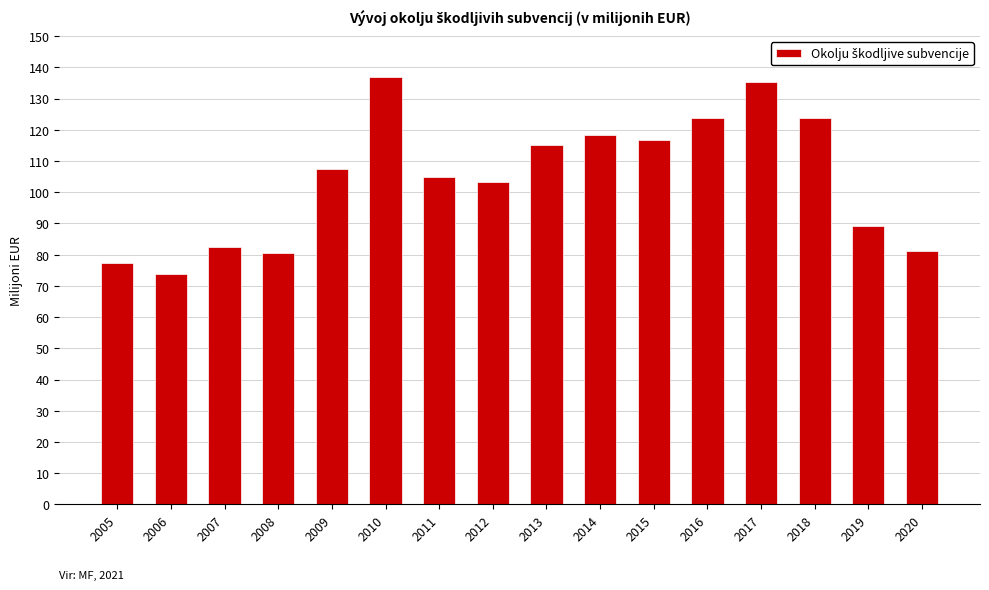

How many categories are shown in the chart?

16